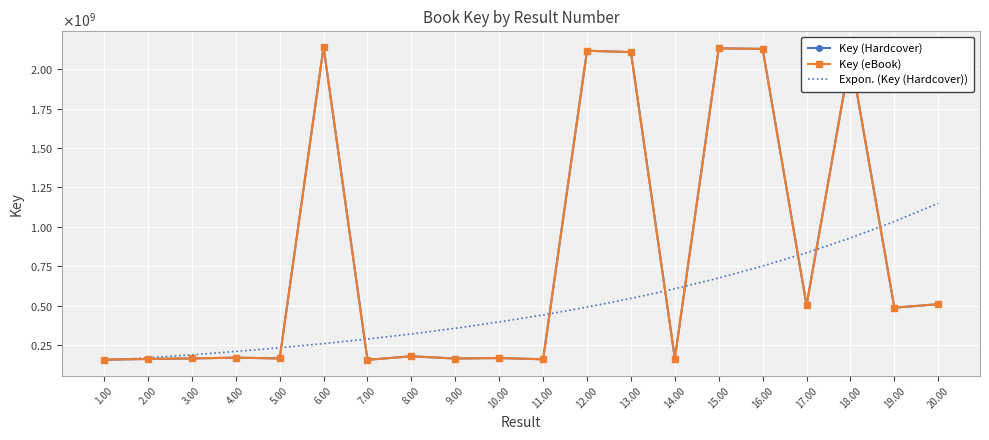

What are all the series names shown in the legend?

Key (Hardcover), Key (eBook), Expon. (Key (Hardcover))